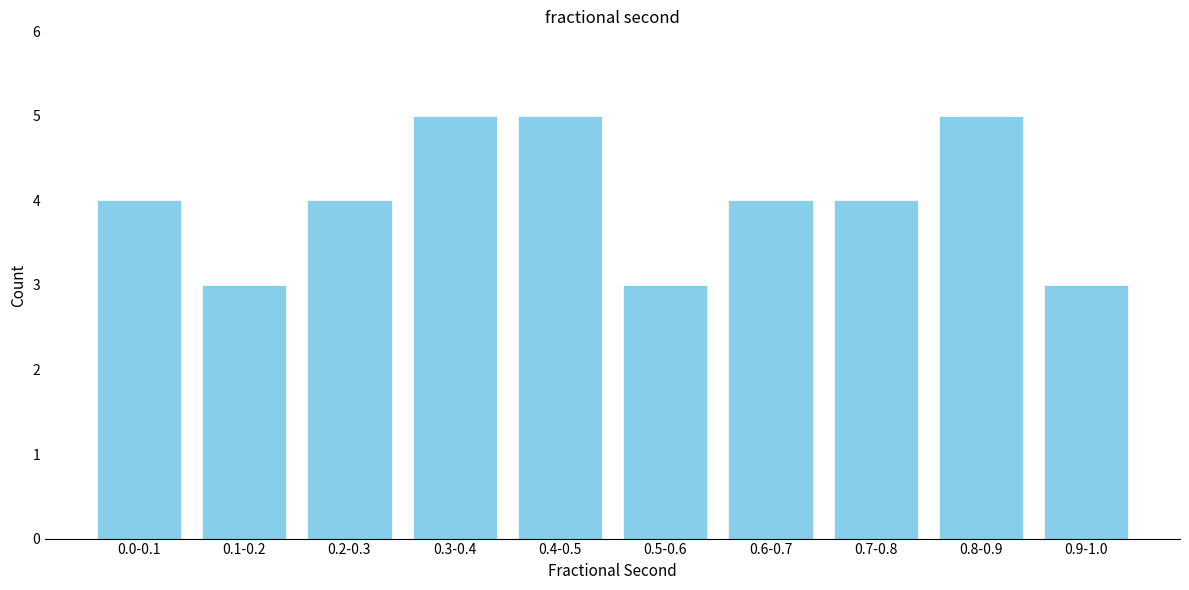

Reading left to right, extract all data points from this chart.

4	3	4	5	5	3	4	4	5	3